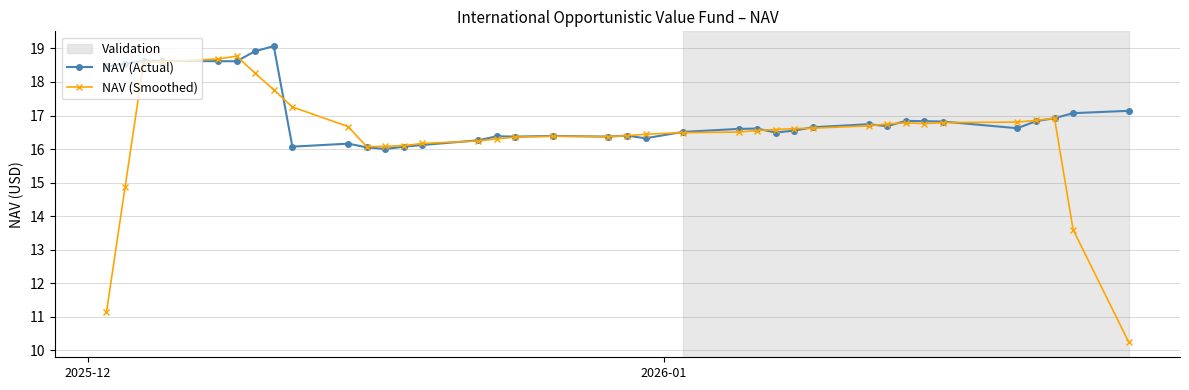

True or false: NAV (Smoothed) has more than 1 points higher than both neighbors.

True